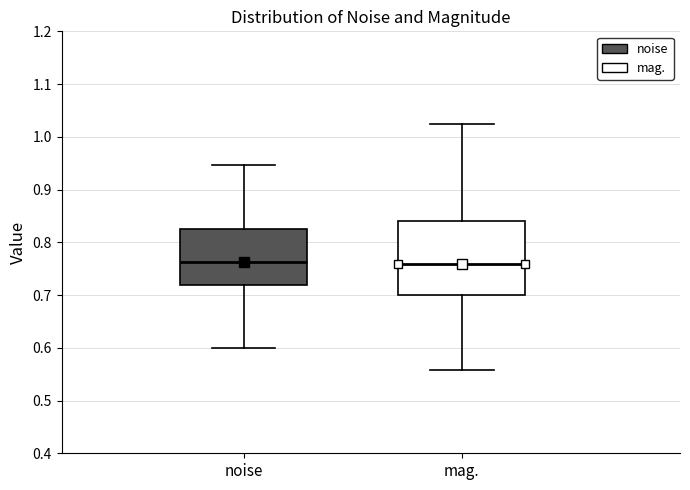

Where is the upper edge of the box for mag. on the y-axis? The values are not printed on the chart, so give them approximately, as read against the axis.

0.84